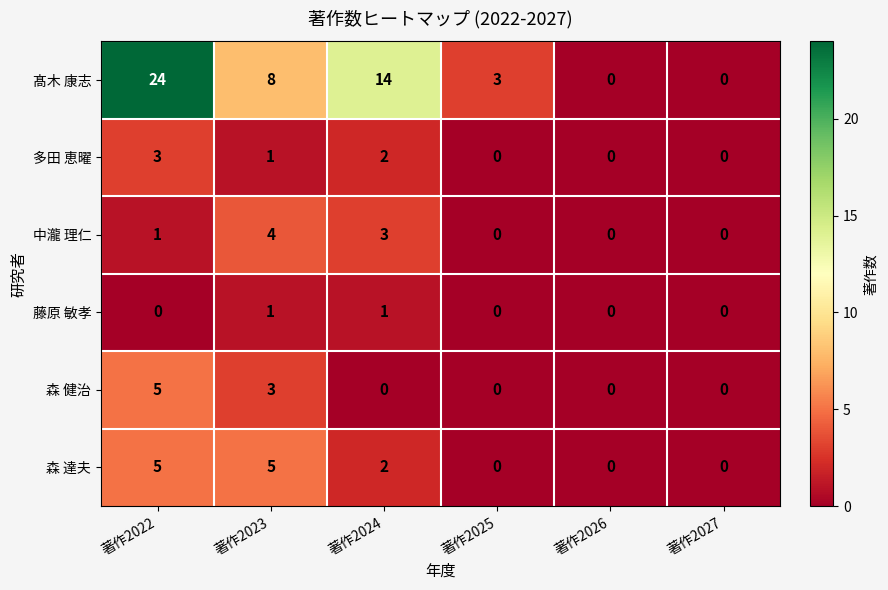

Between 著作2022 and 著作2025, which series saw the biggest shift?

髙木 康志